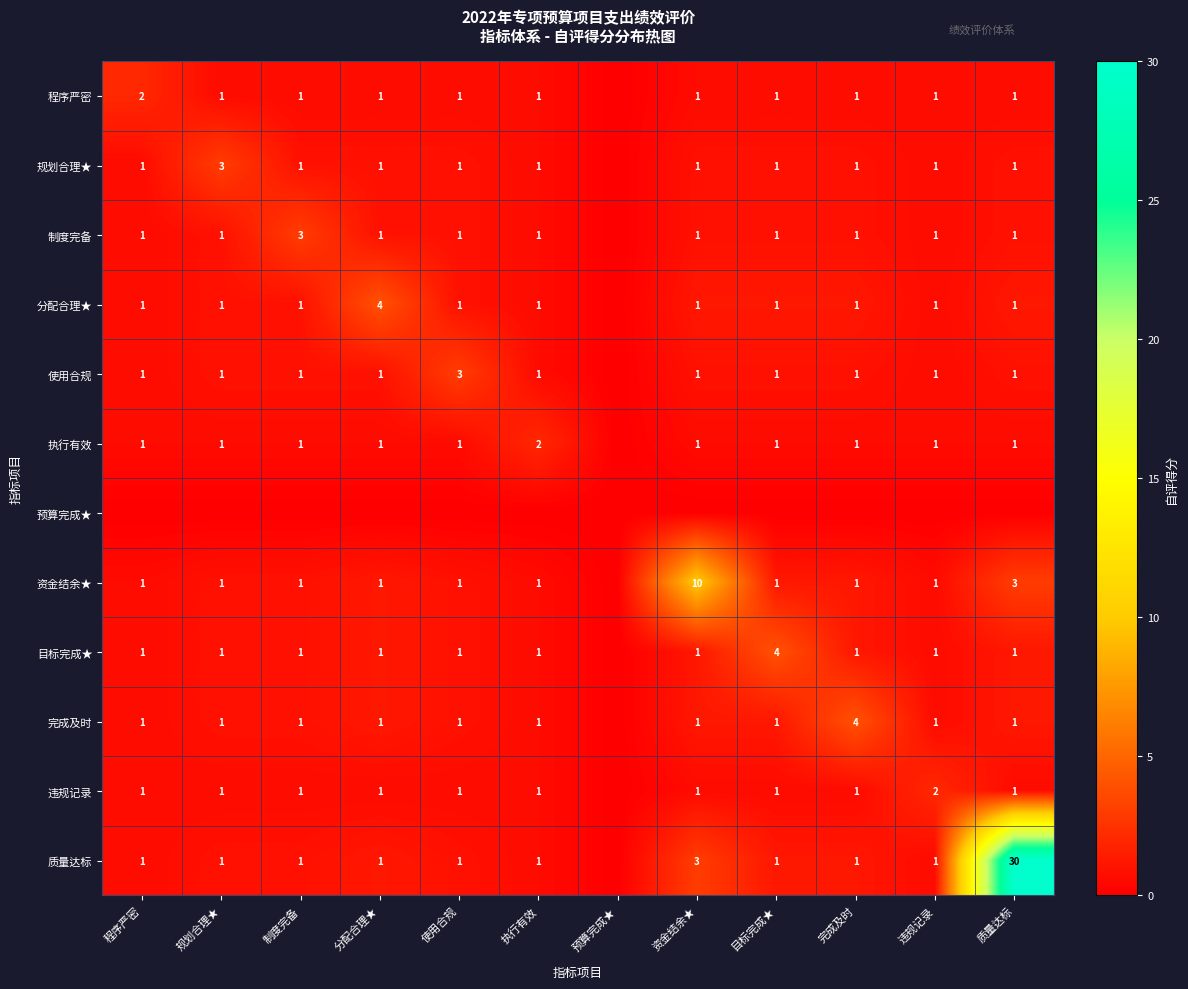

True or false: 程序严密 has a value of 1 at 目标完成★.

True